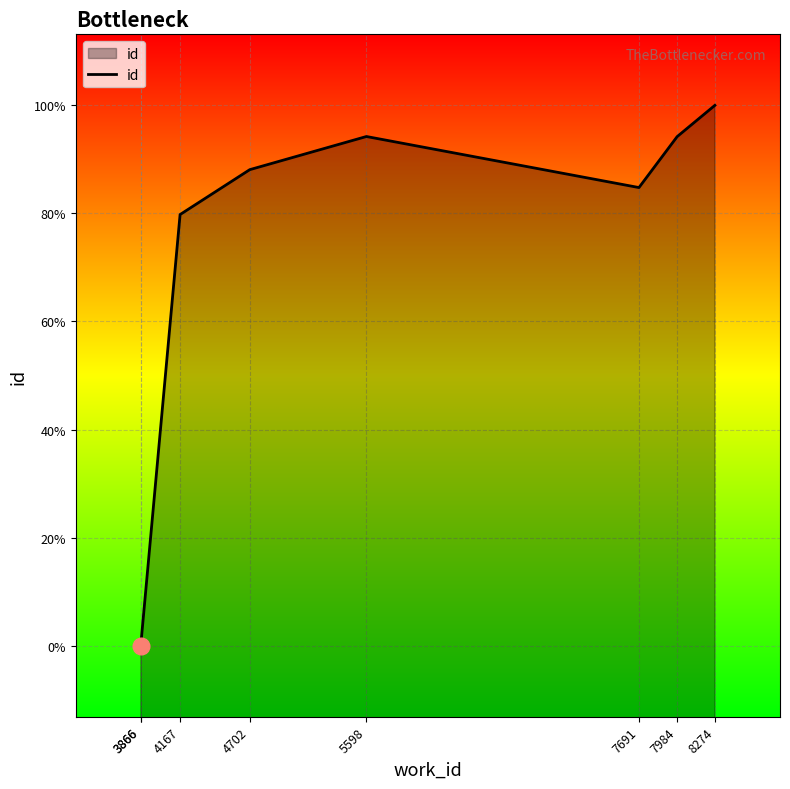

Between 8274 and 4702, which is larger?

8274